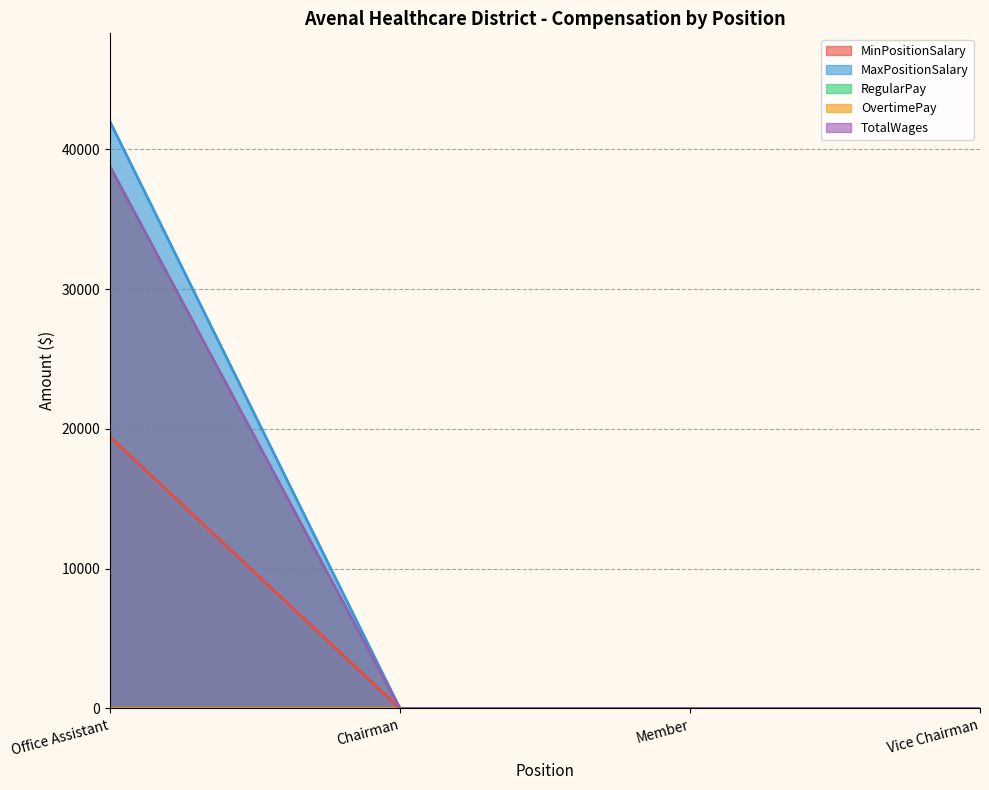

Where is TotalWages nearest to the value 19392?

Office Assistant